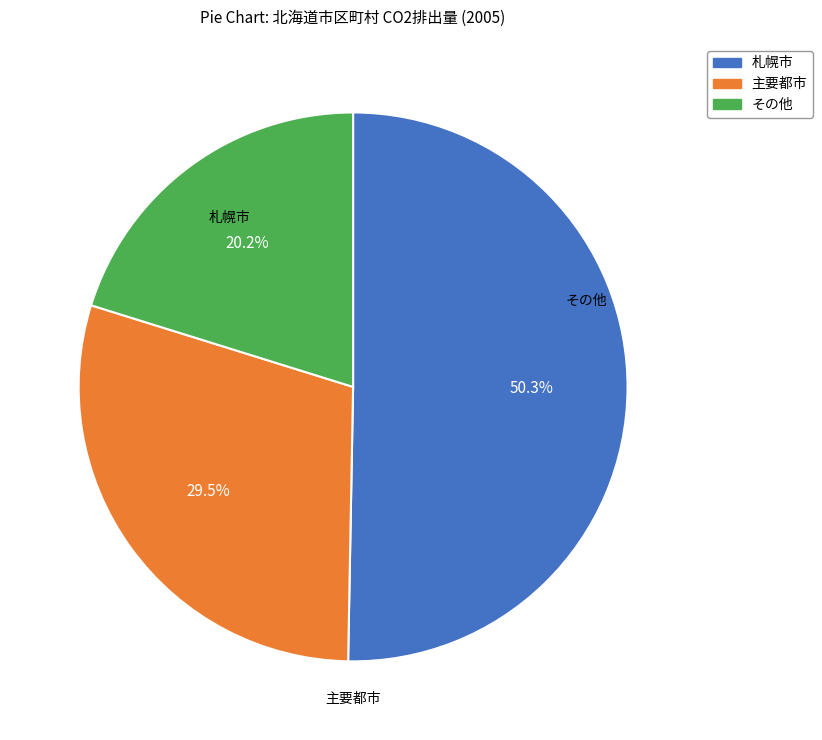

Is there a majority slice in this chart?

Yes